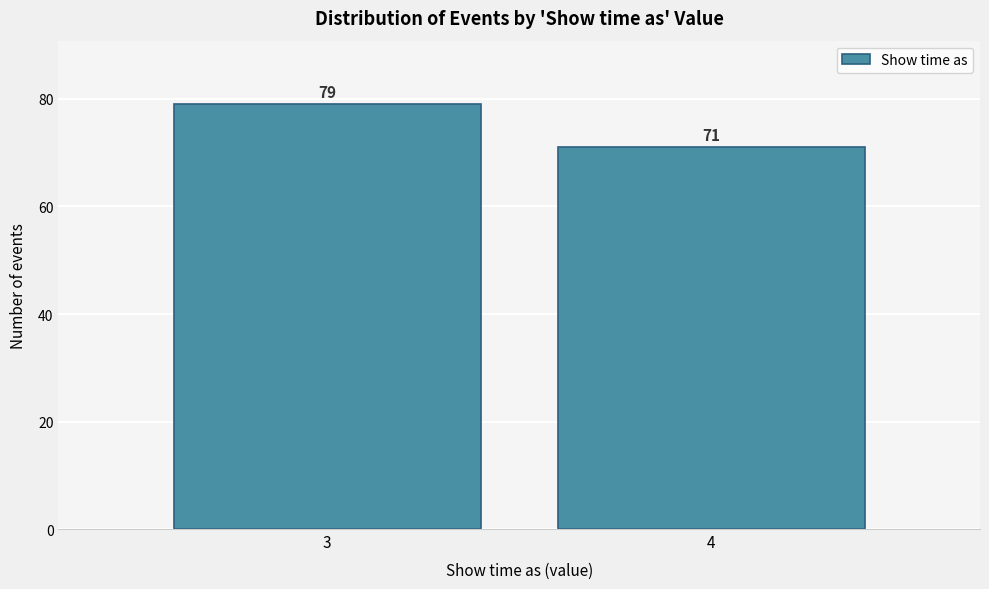

Reading right to left, list all the values displayed in this chart.

71	79